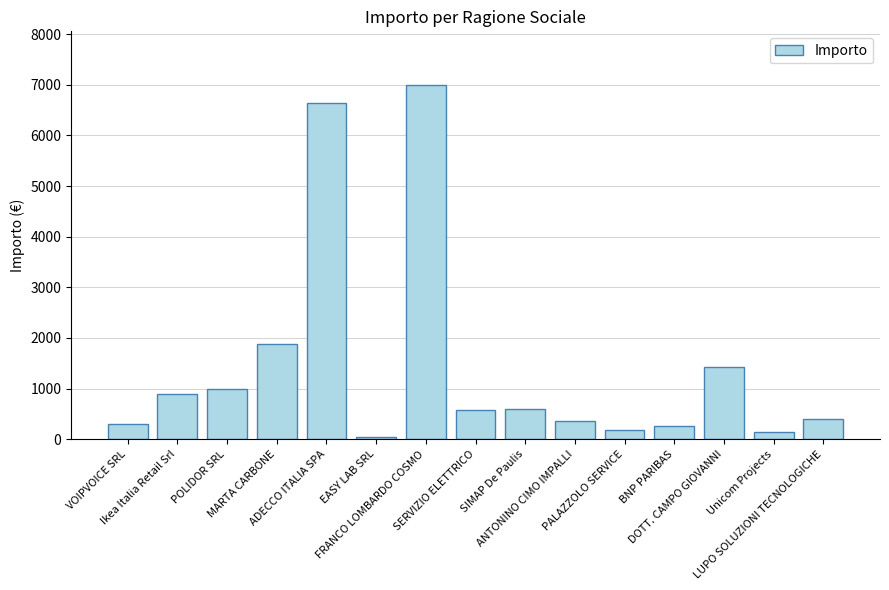

What is the average value?

1446.5